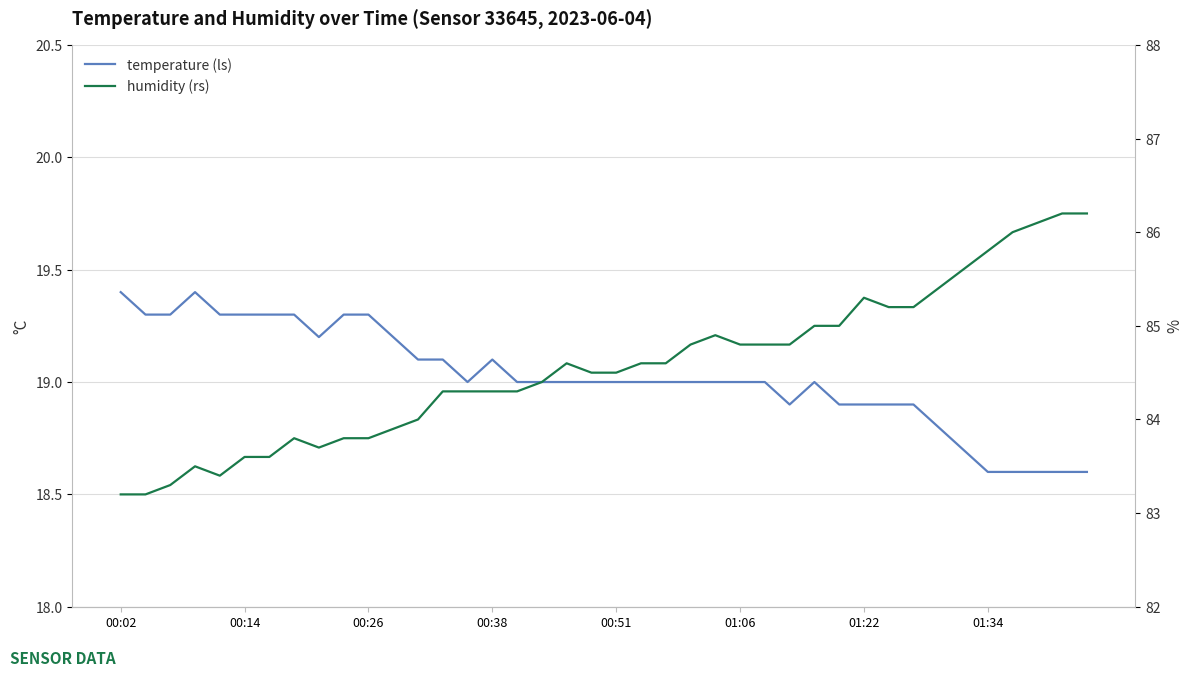

What is the minimum value shown in the chart?

18.6